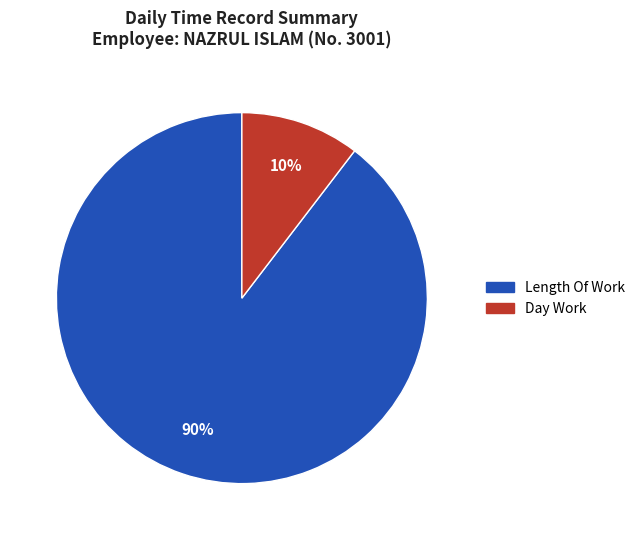

To the nearest percent, what is the average slice percentage?

50%